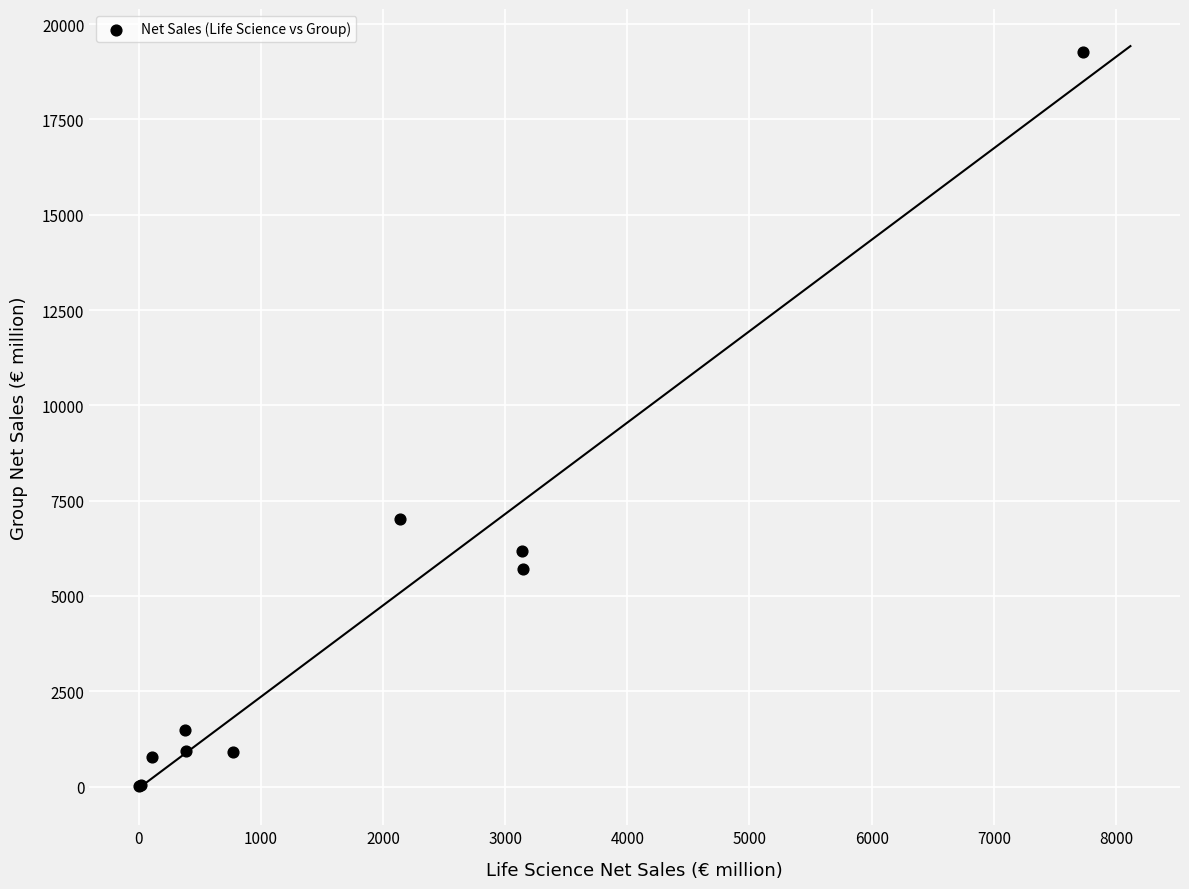

What Y value in the scatter plot is closest to 9639?

7017